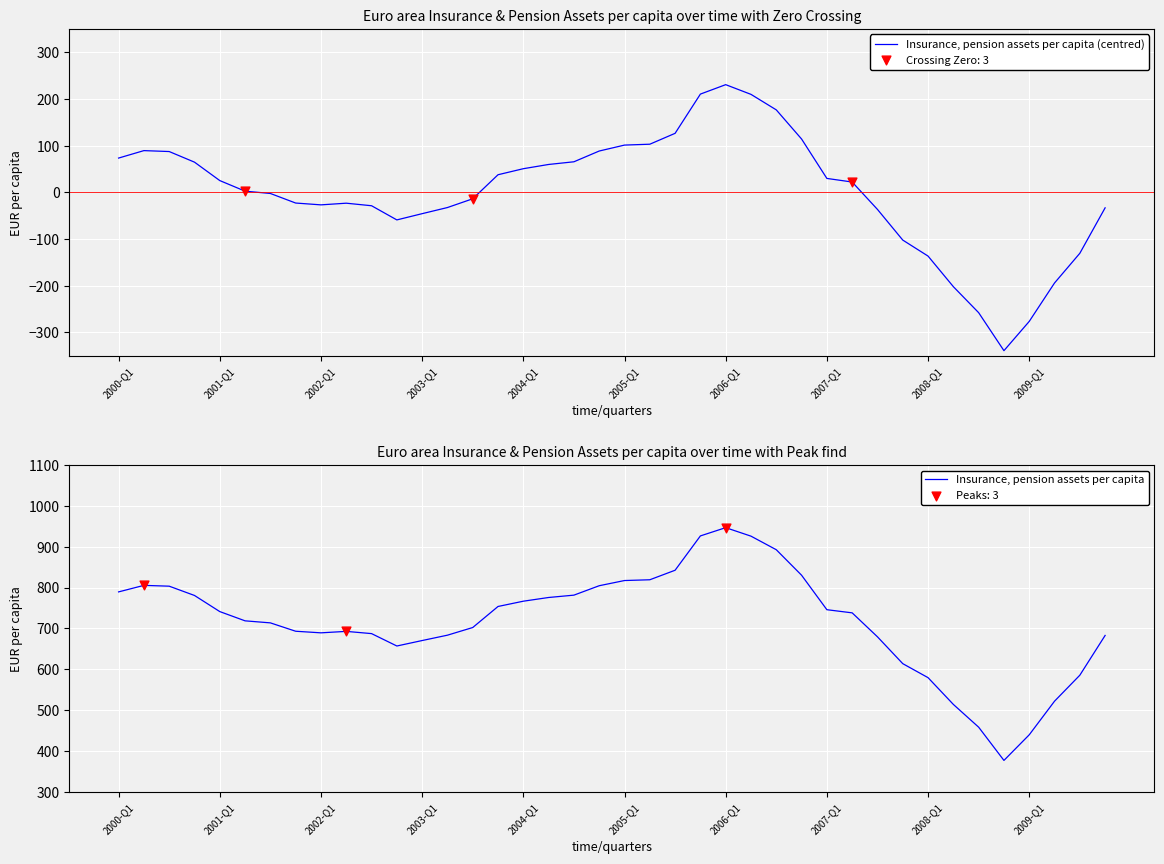

Which series has the largest total across all categories?

Insurance, pension assets per capita